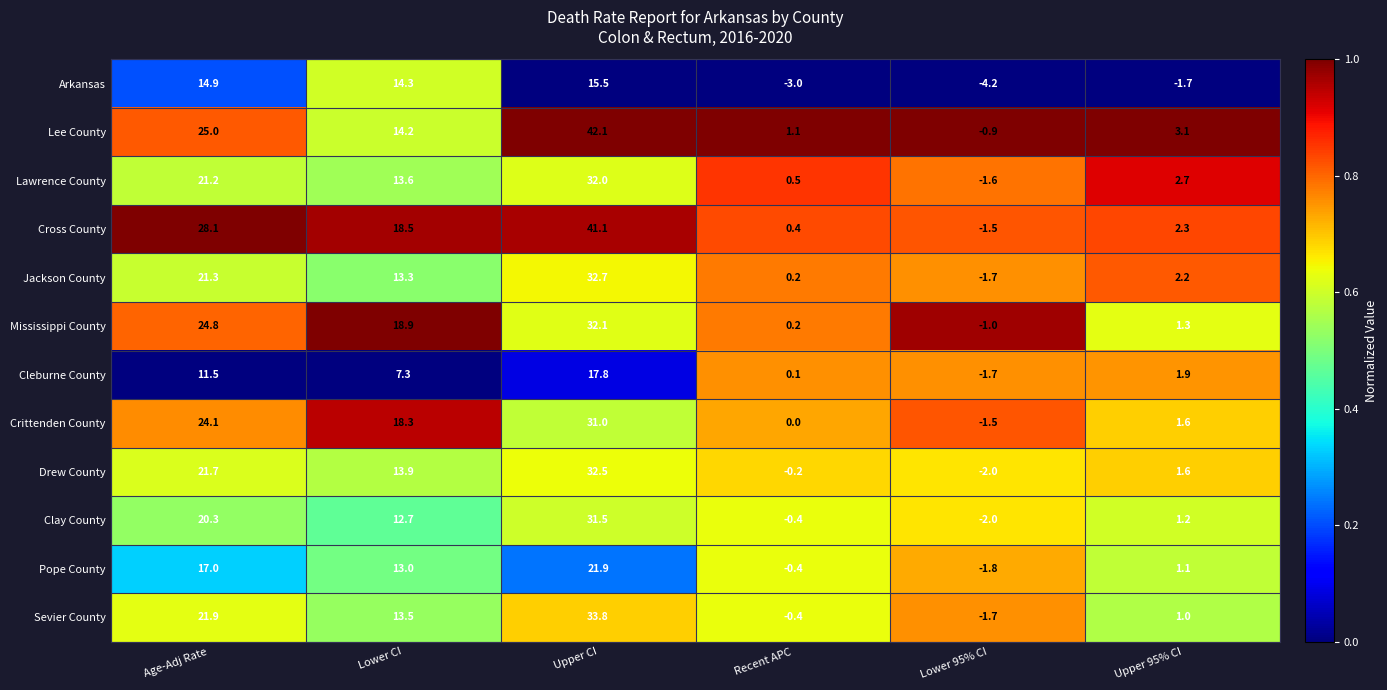

Count the number of data series in this chart.

12